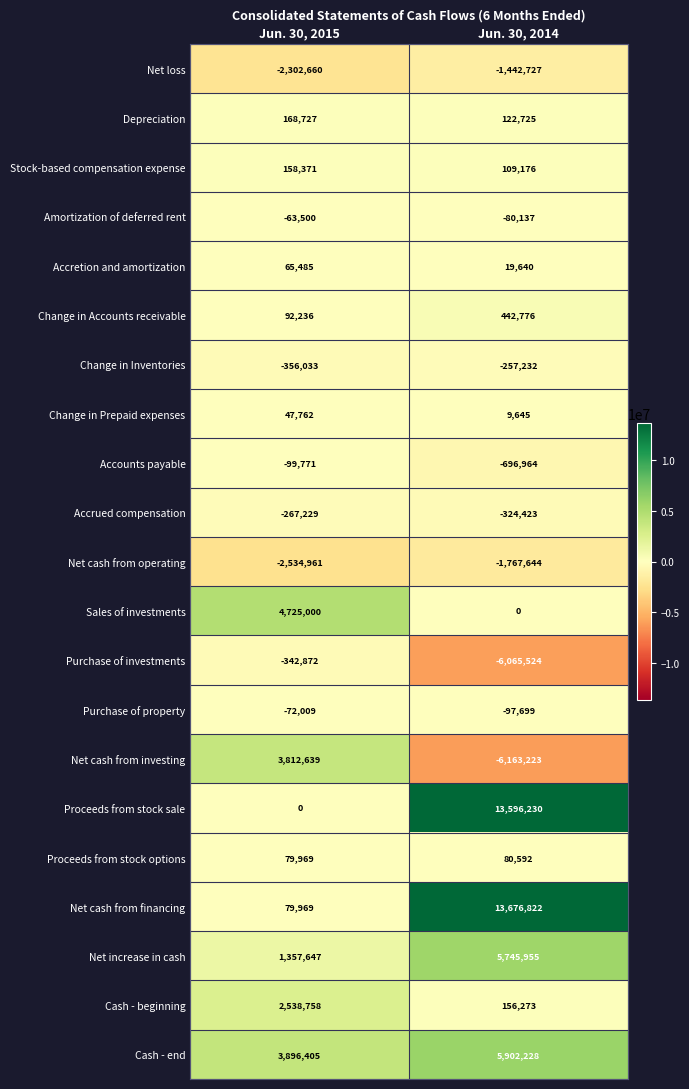

What is the sum of all Accrued compensation values?

-591652